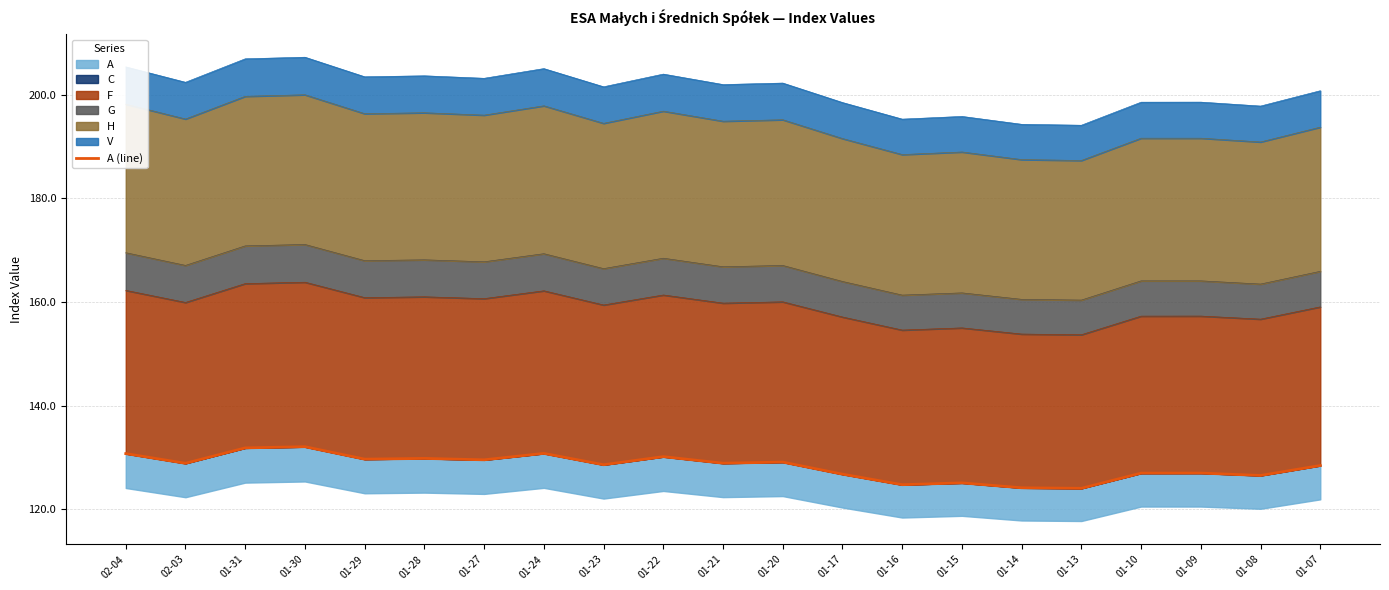

Rank the categories by value from lowest to highest.

01-13, 01-14, 01-16, 01-15, 01-08, 01-17, 01-10, 01-09, 01-07, 01-23, 02-03, 01-21, 01-20, 01-27, 01-29, 01-28, 01-22, 02-04, 01-24, 01-31, 01-30